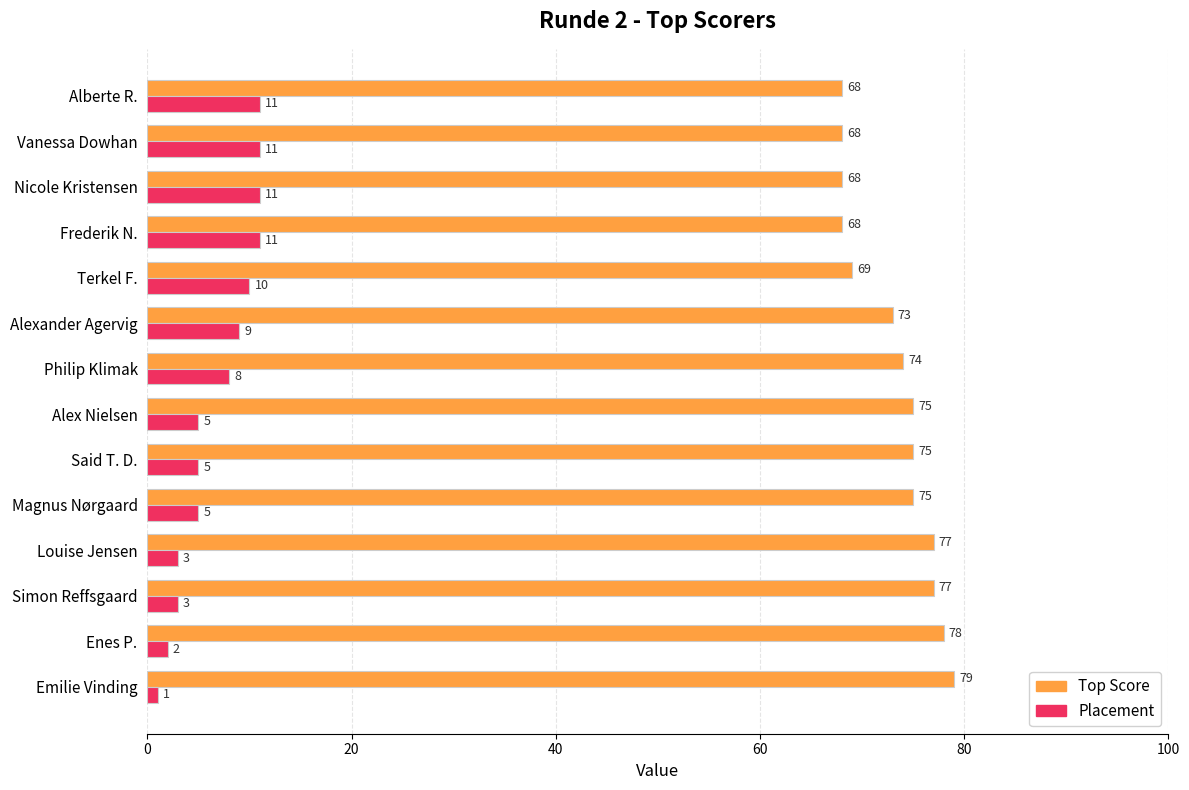

Which series has the largest total across all categories?

Top Score